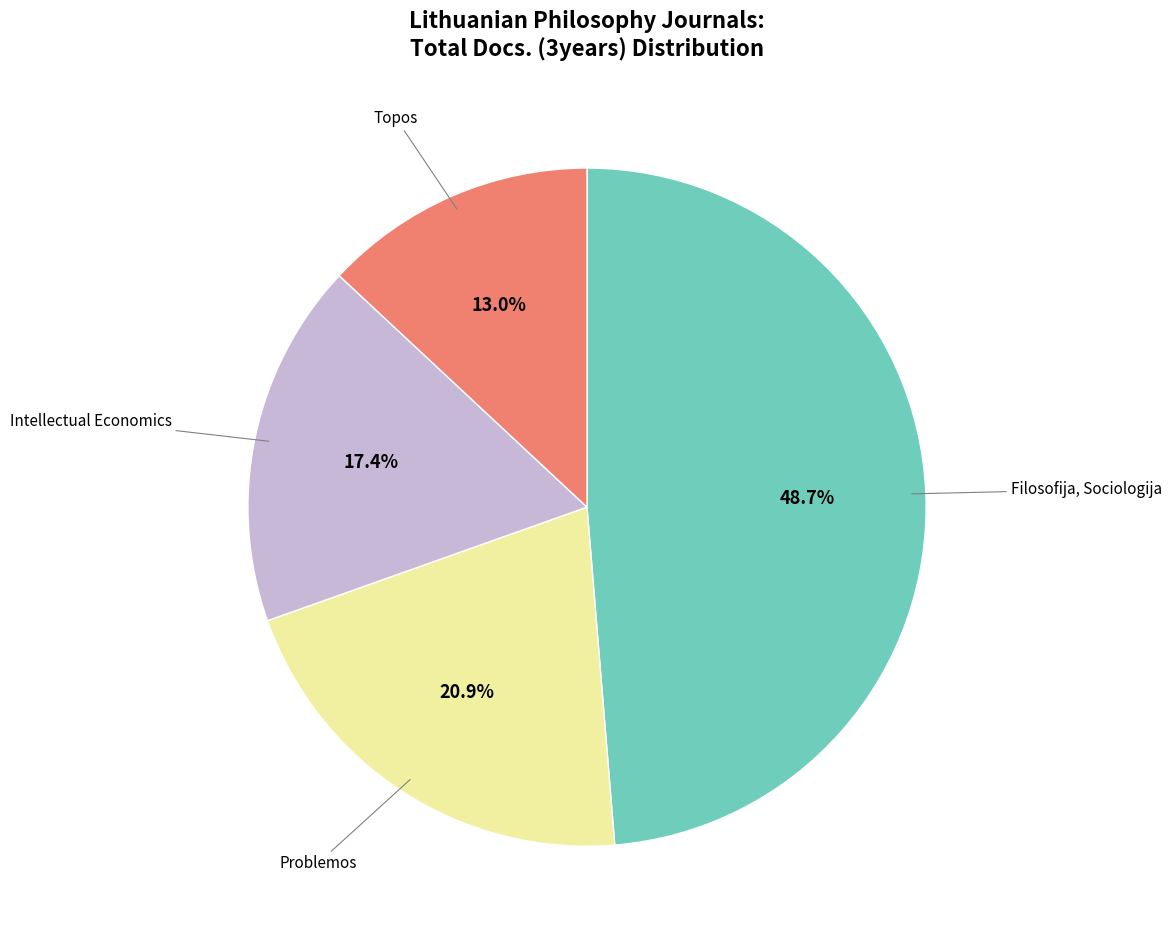

Does any single category account for the majority?

No